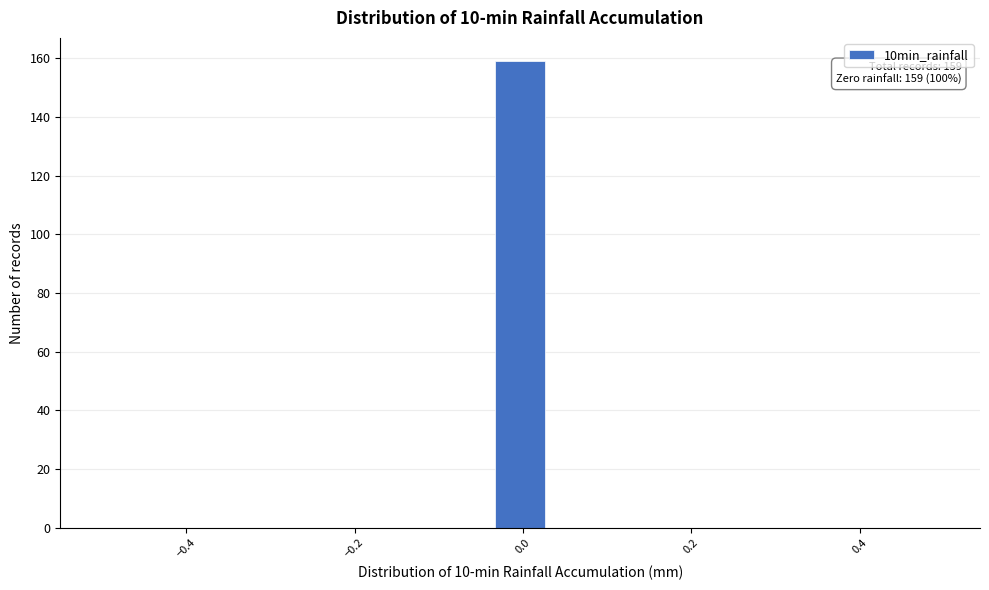

Around what value on the x-axis is the tallest bar? Give the approximate position of its centre, as read against the axis.

0.00